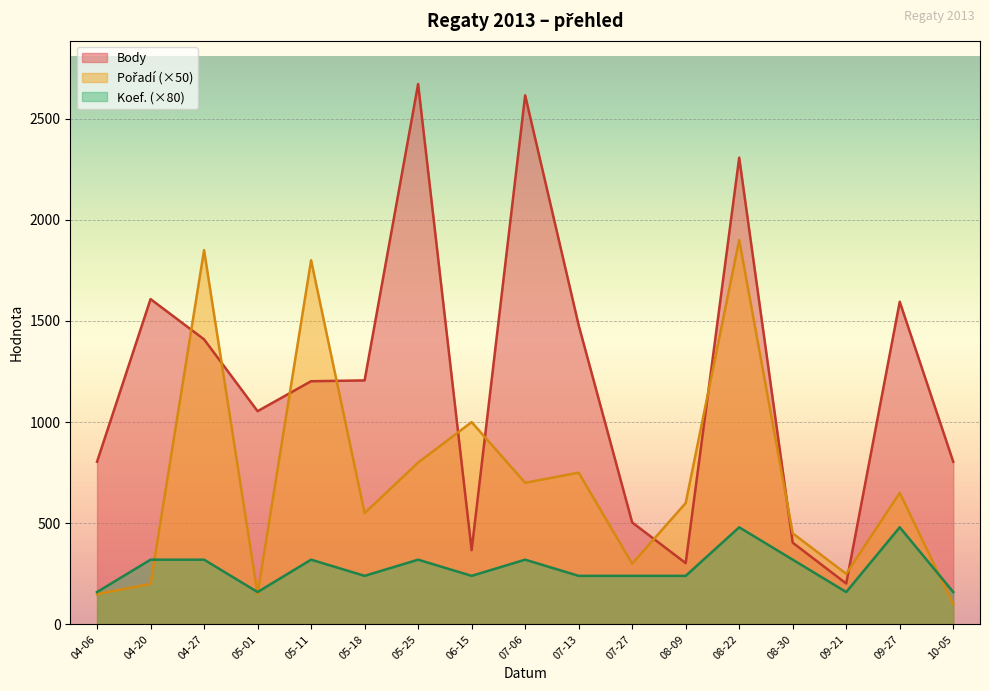

The value of Koef. (×80) at 06-15 is 240. True or false?

True